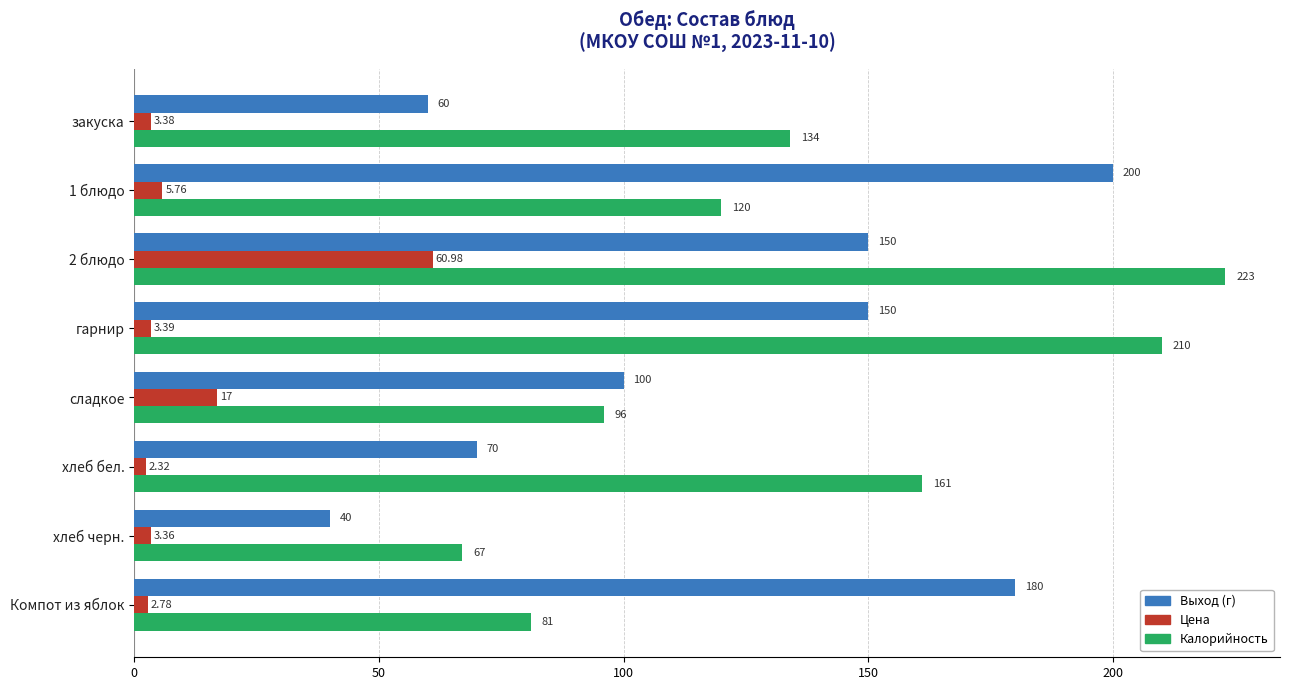

How many data points in Выход (г) are less than 150?

4